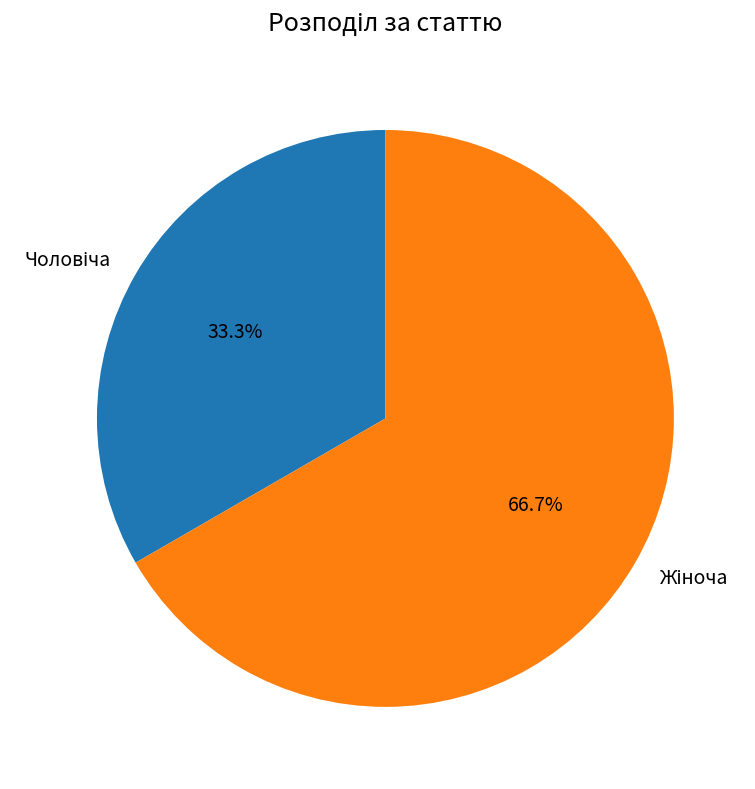

Is there any slice that represents more than half of the pie?

Yes